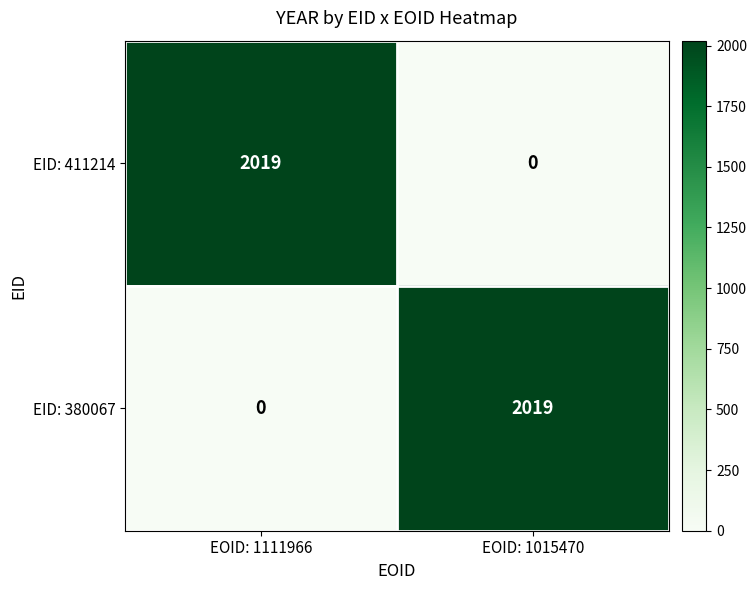

What is the average value of the EID: 380067 series?

1010